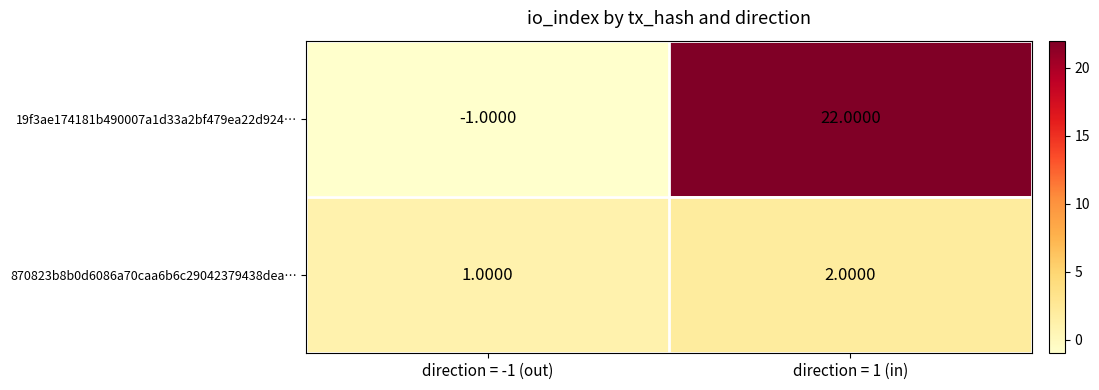

At direction = 1 (in), list the series in order from largest to smallest.

19f3ae174181b490007a1d33a2bf479ea22d924…, 870823b8b0d6086a70caa6b6c29042379438dea…